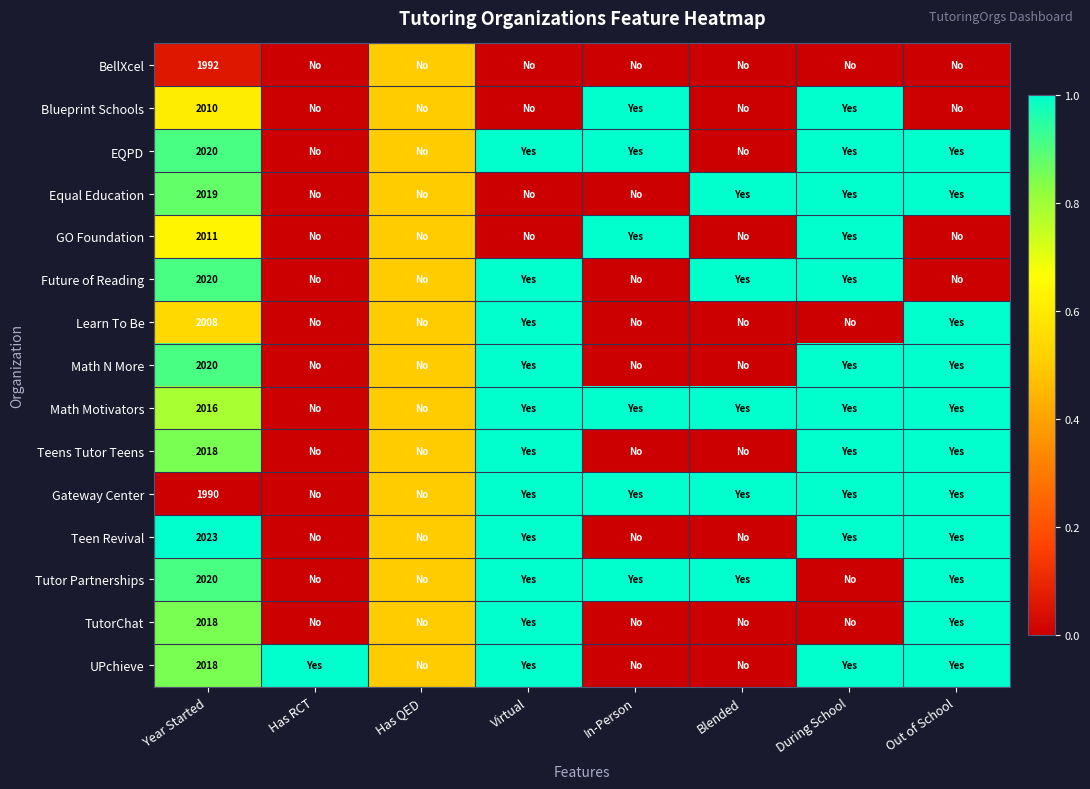

What is the total value across all series at Year Started?

30203.0